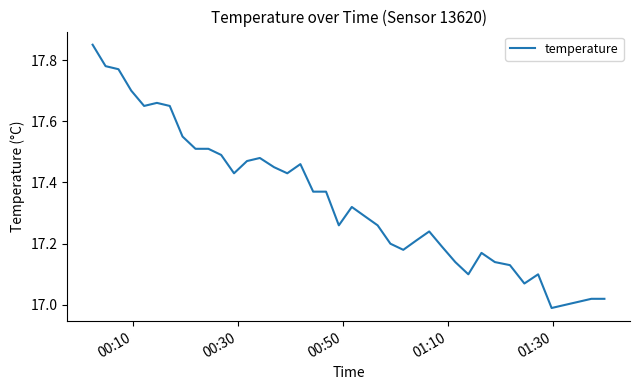

What is the difference between the maximum and minimum values?

0.9